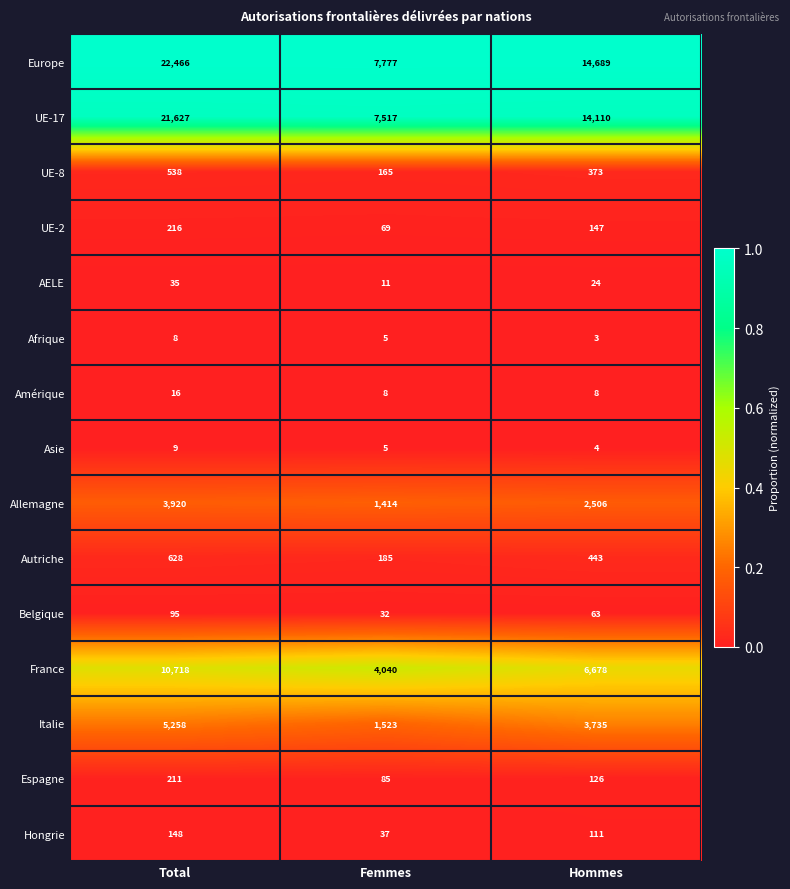

At which label does Allemagne first exceed 2506?

Total